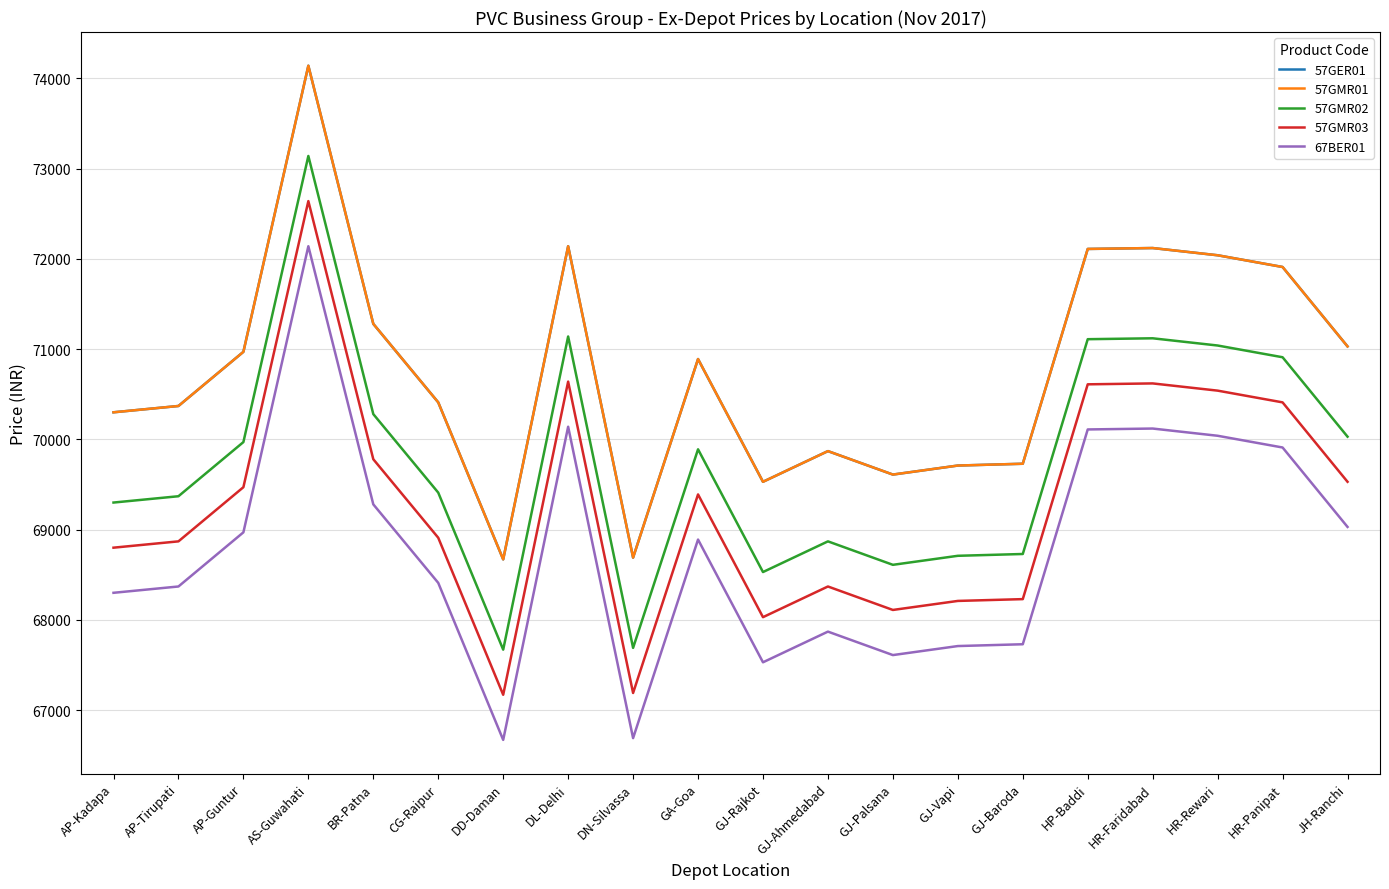

How many series are shown in this chart?

5